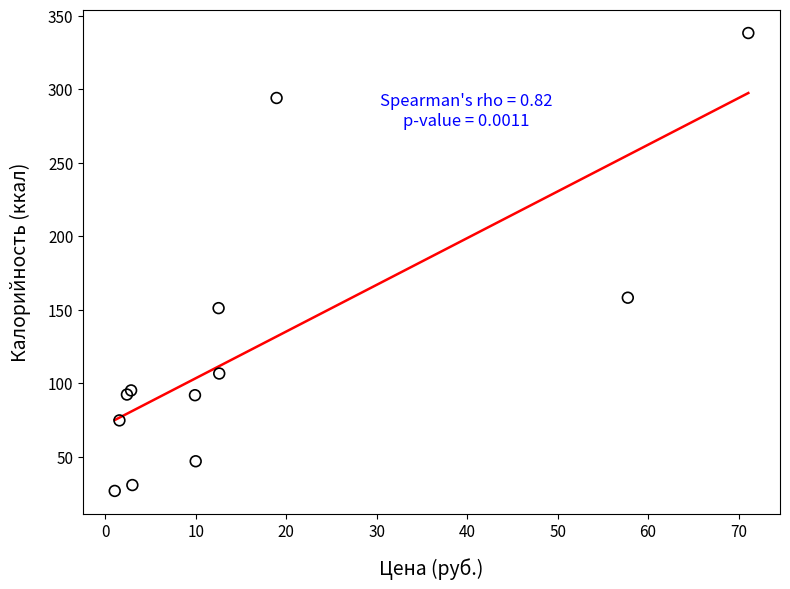

What Y value in the scatter plot is closest to 182?

158.3